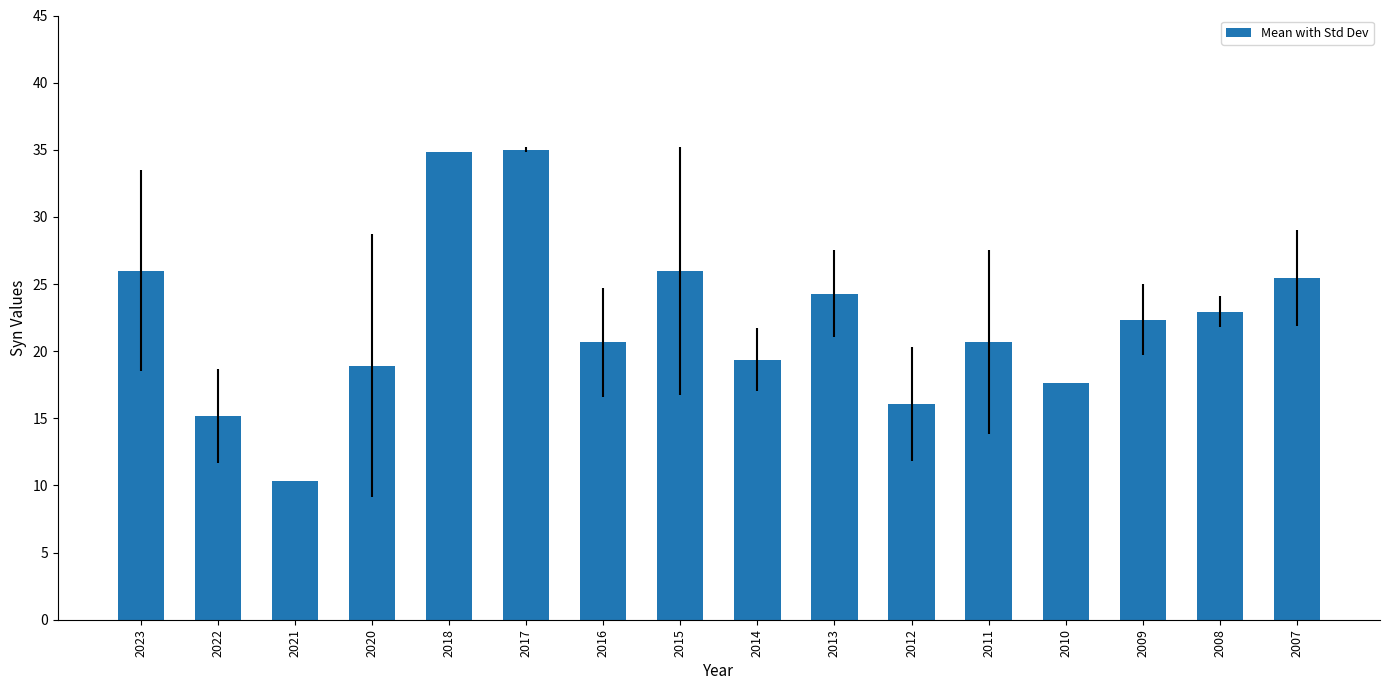

Between 2011 and 2023, which is larger?

2023